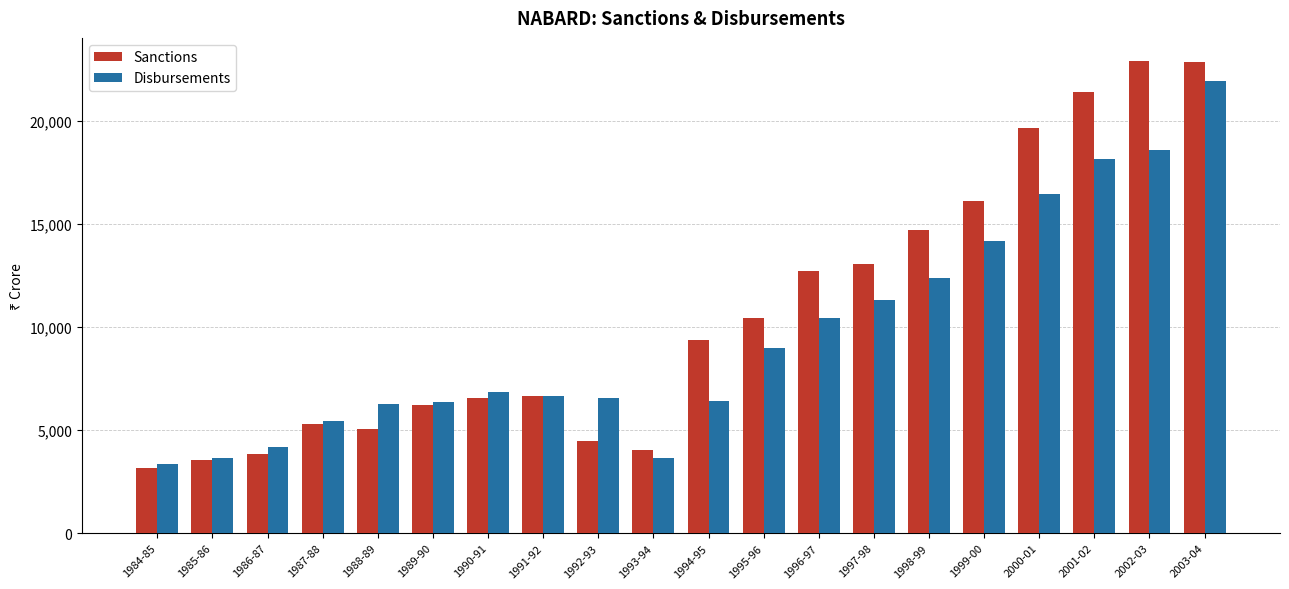

What is the maximum value for Sanctions?

22875